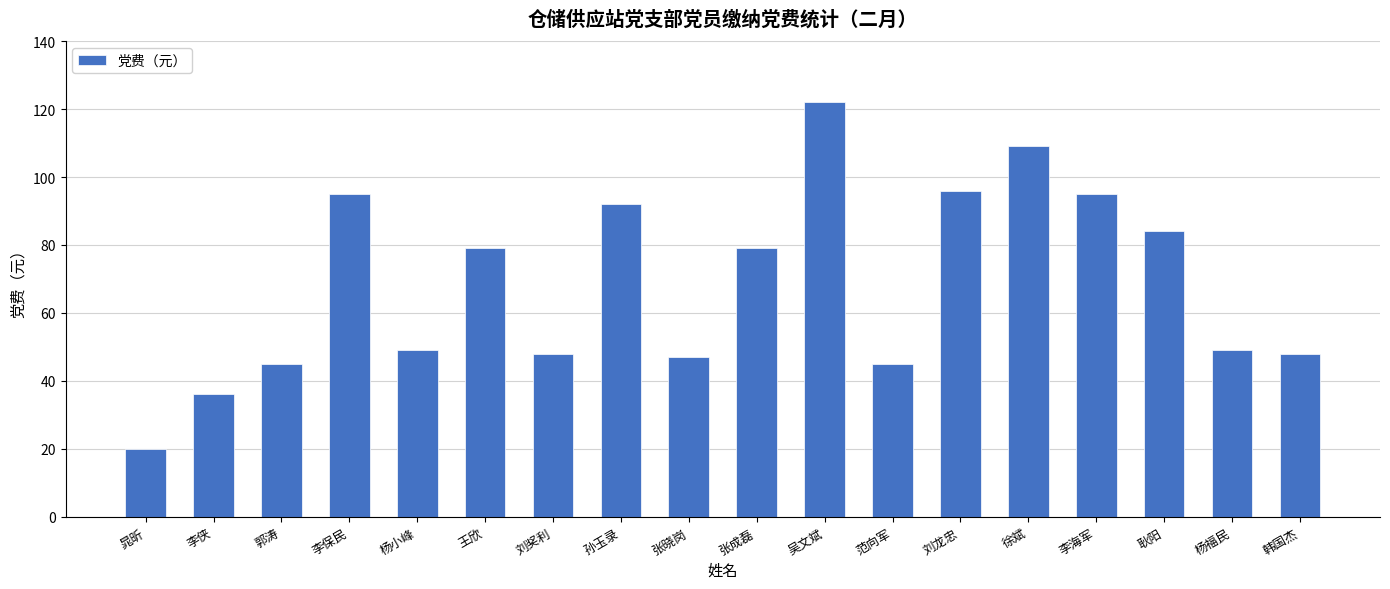

How many series are shown in this chart?

1